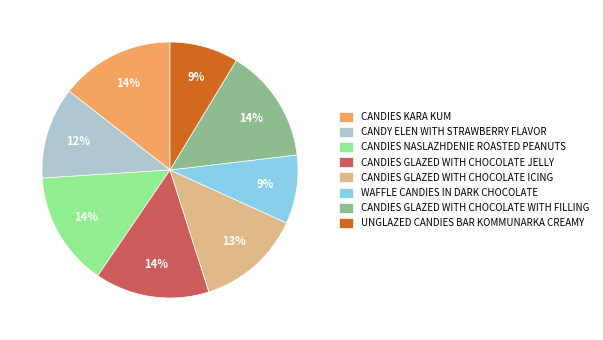

What percentage is the UNGLAZED CANDIES BAR KOMMUNARKA CREAMY slice, to the nearest percent?

9%